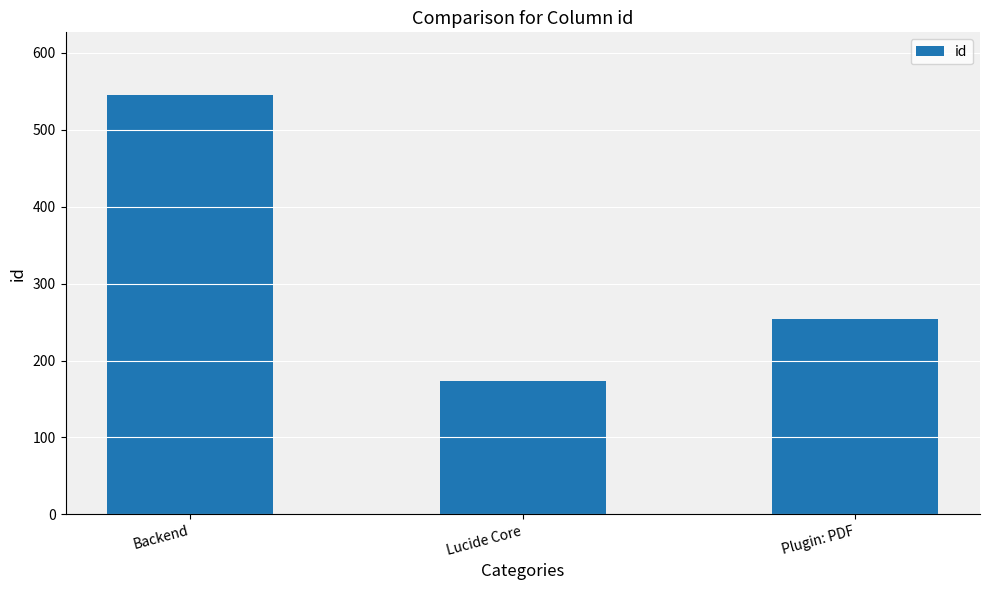

At which category does the chart reach its minimum across all series?

Lucide Core